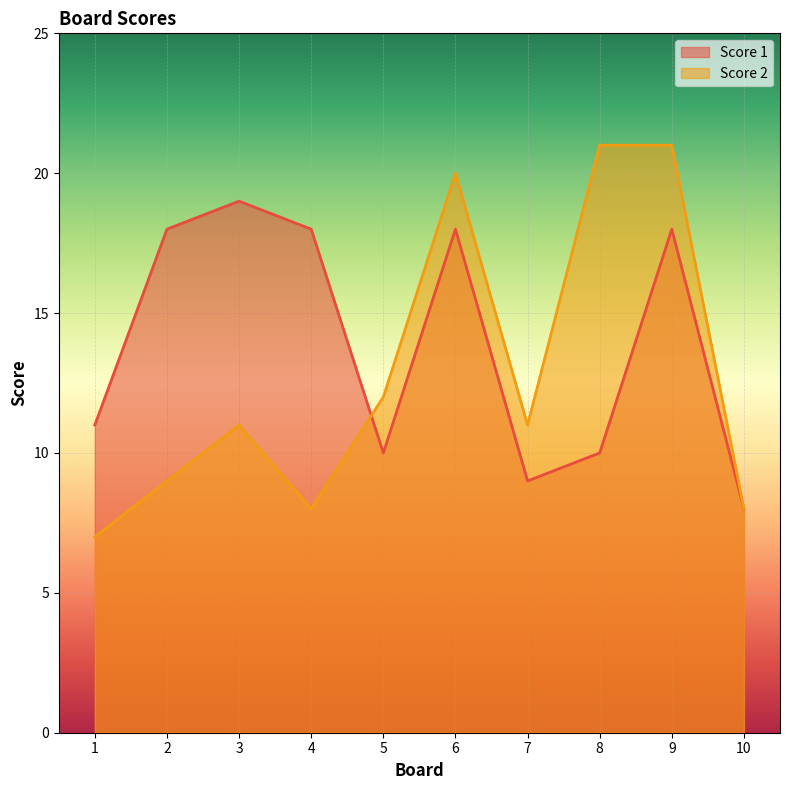

Which label corresponds to the largest value in the chart?

8